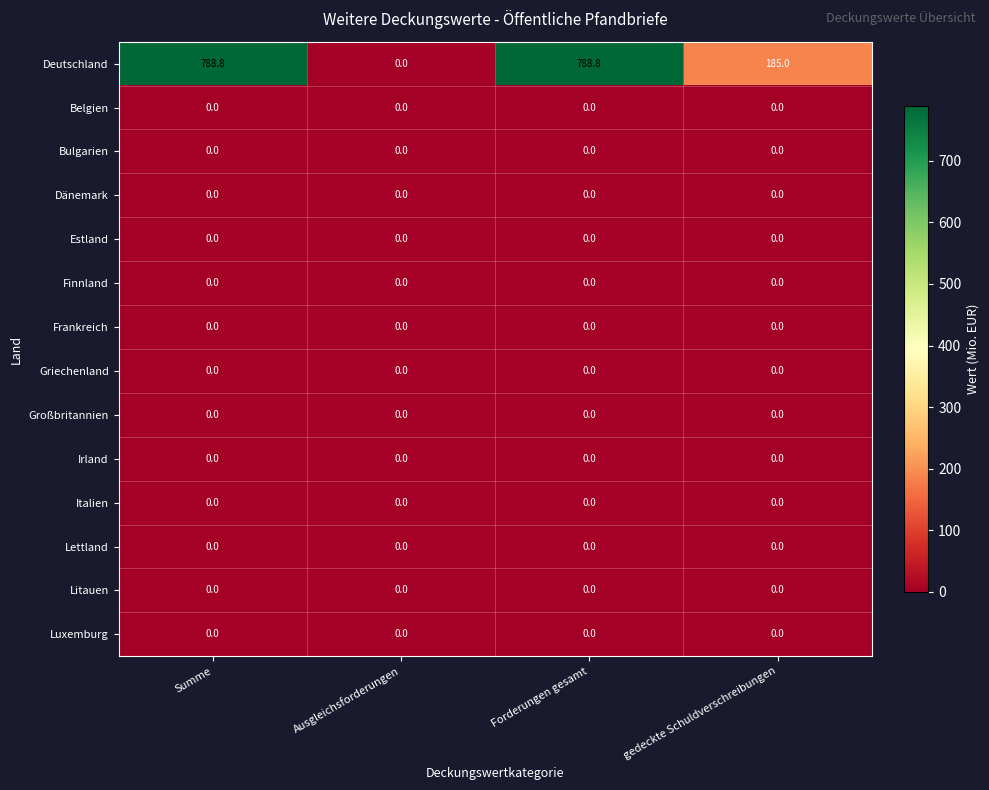

Between Forderungen gesamt and gedeckte Schuldverschreibungen, which series saw the biggest shift?

Deutschland